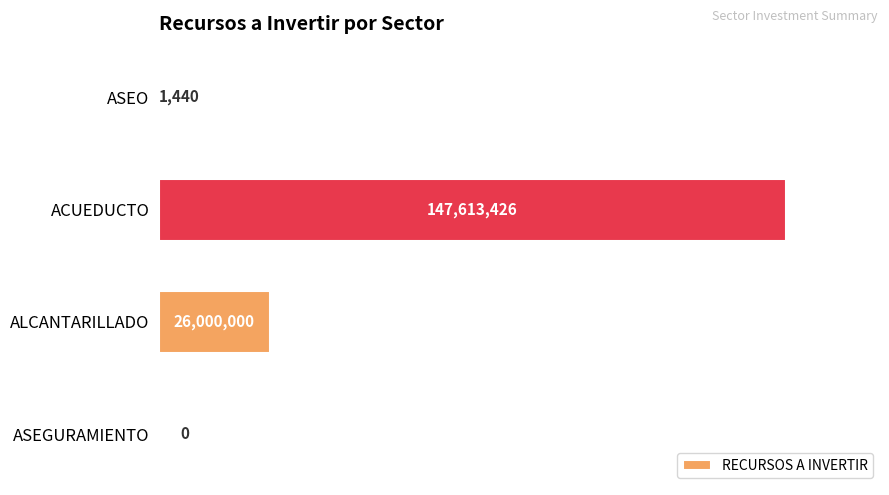

At which category does the chart reach its peak across all series?

ACUEDUCTO